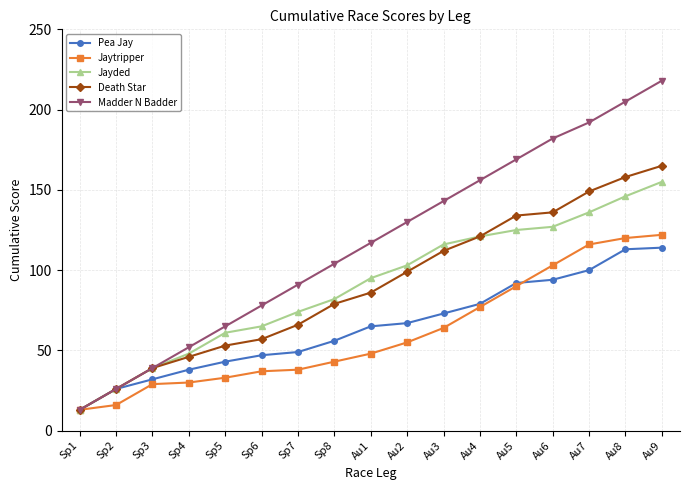

The Jayded series shows 13 at Sp1. True or false?

True